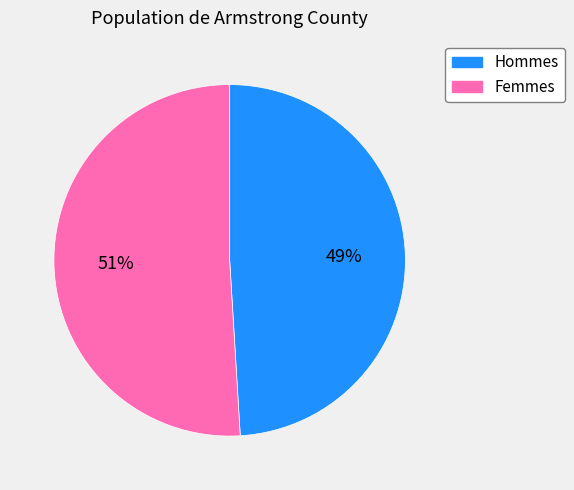

How many segments does this pie chart have?

2